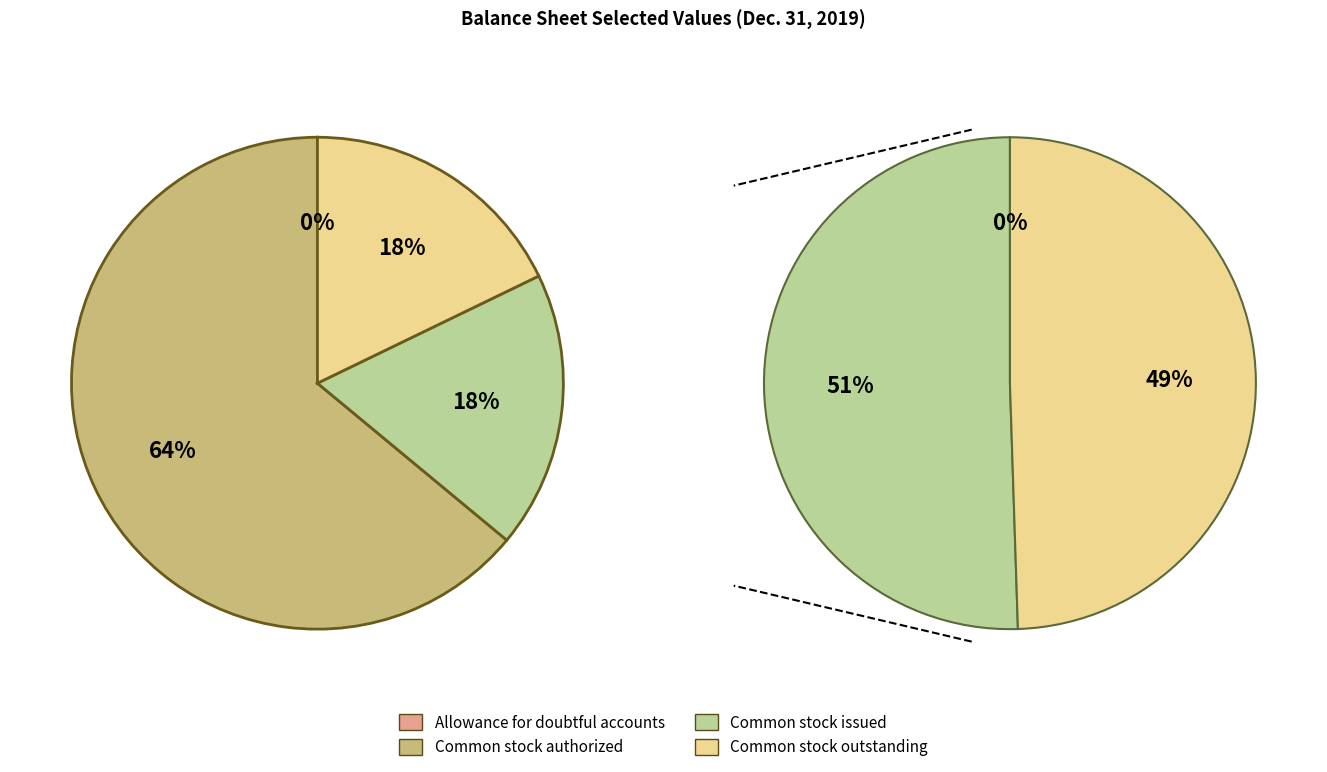

The Common stock shares authorized slice represents 64% of the pie. True or false?

True